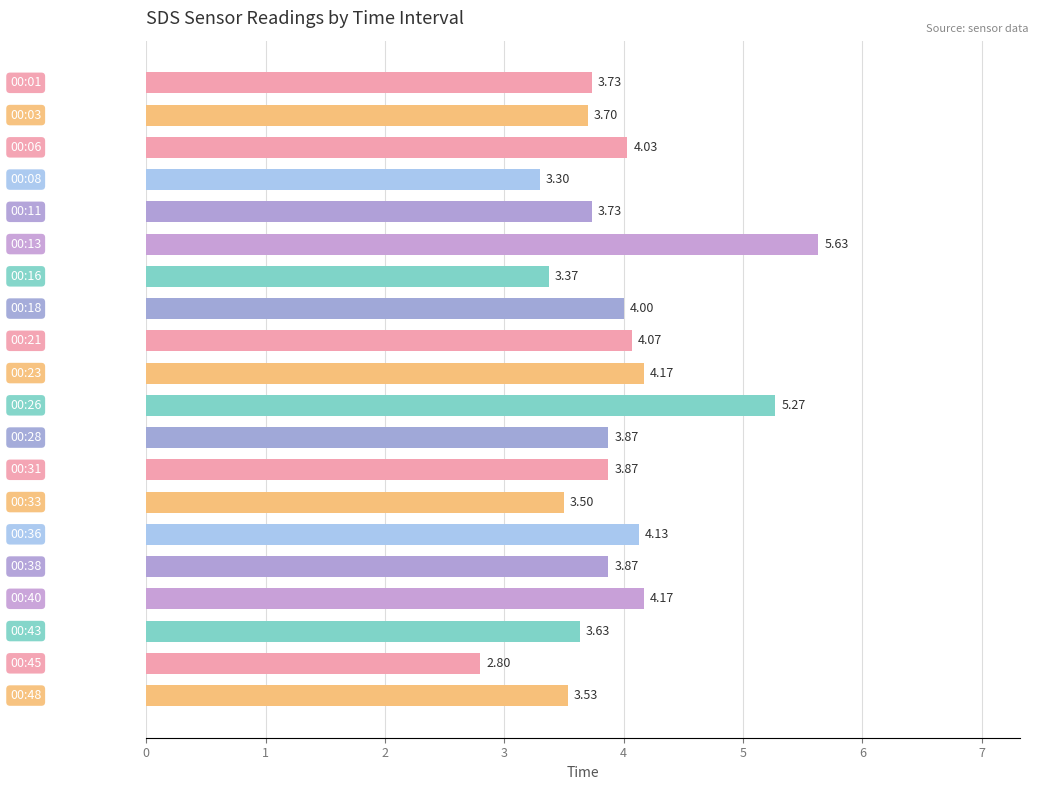

What is the difference between the maximum and minimum values?

2.8